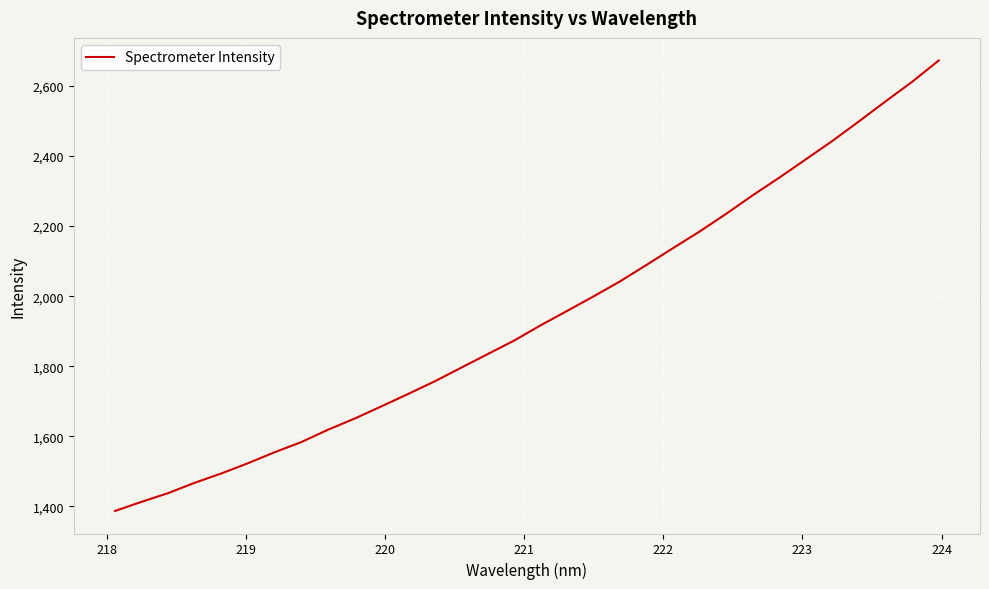

What is the difference between the maximum and minimum values?

1286.0